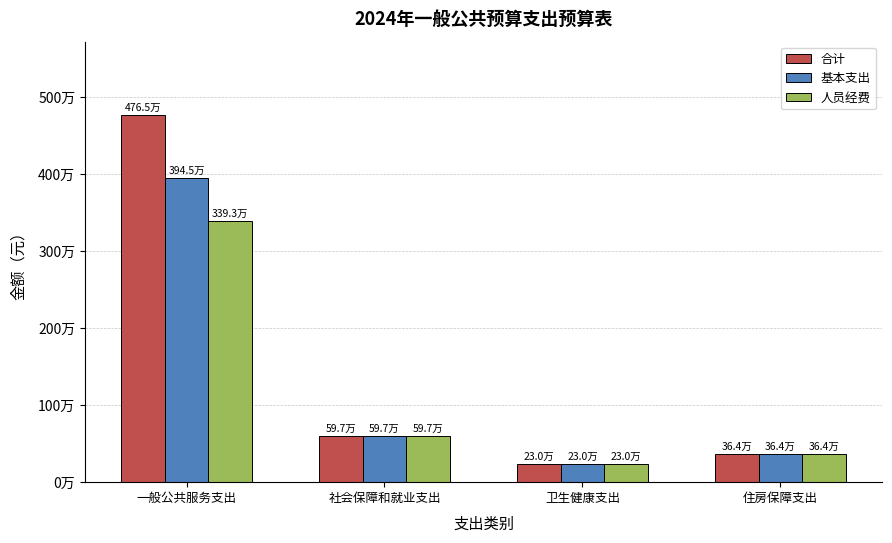

What are all the series names shown in the legend?

合计, 基本支出, 人员经费